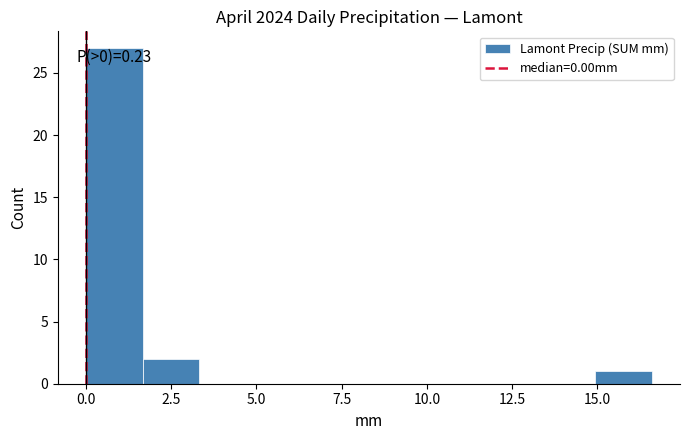

Around what value on the x-axis is the tallest bar? Give the approximate position of its centre, as read against the axis.

1.0